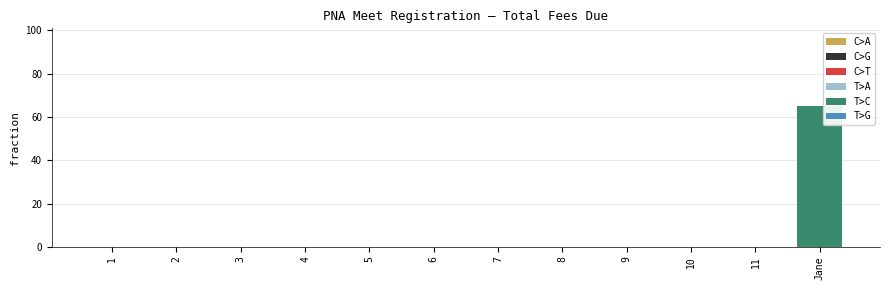

How many distinct data groups are displayed?

1